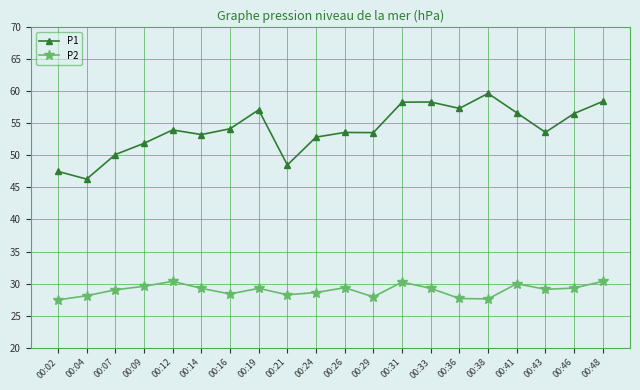

What is the difference between the maximum and second lowest values in the P2 series?

2.8